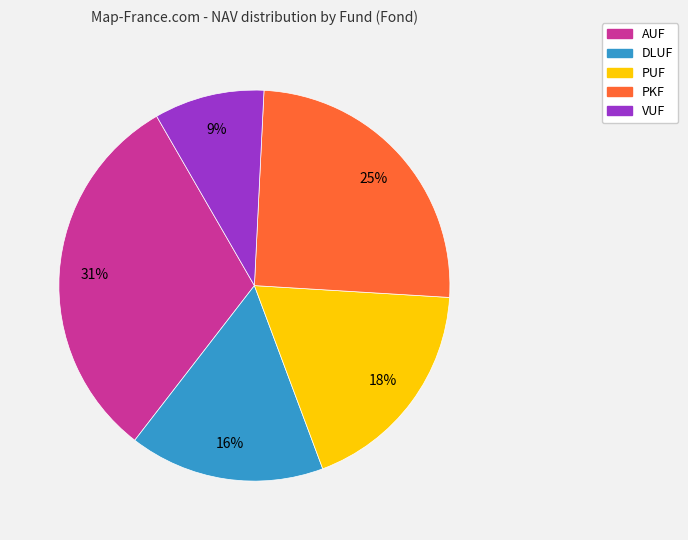

Approximately how many times larger is the value at VUF compared to DLUF?

0.6